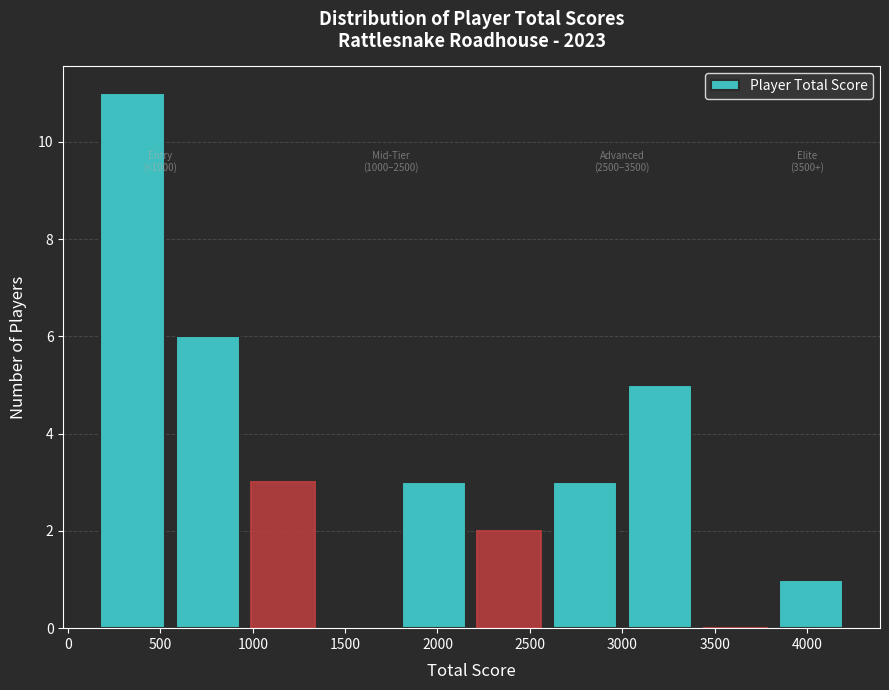

Which range on the x-axis has the tallest bar?

150 to 550